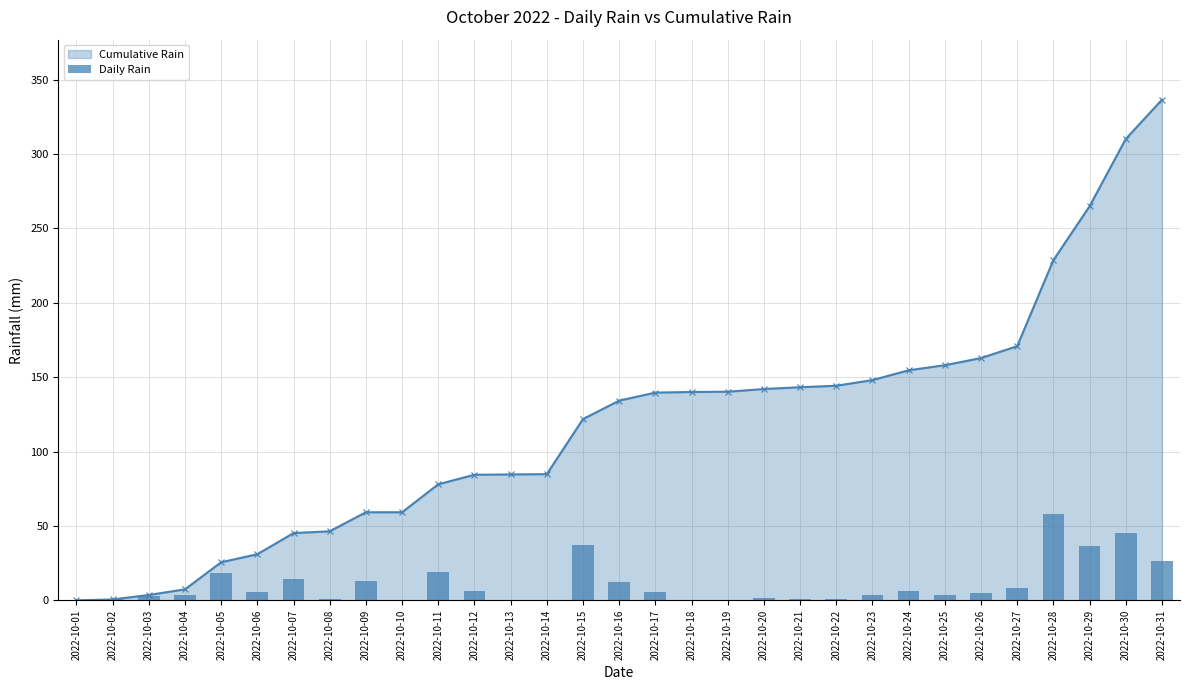

What is the value of the 20th bar from the left?

1.8